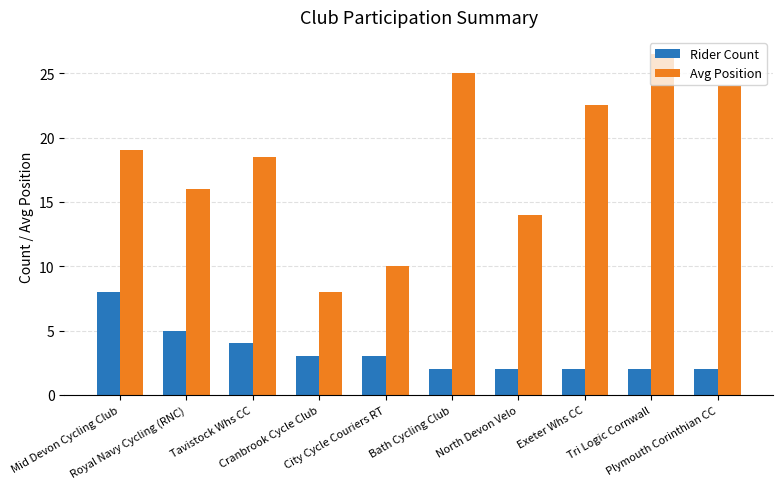

Are the bars horizontal?

No